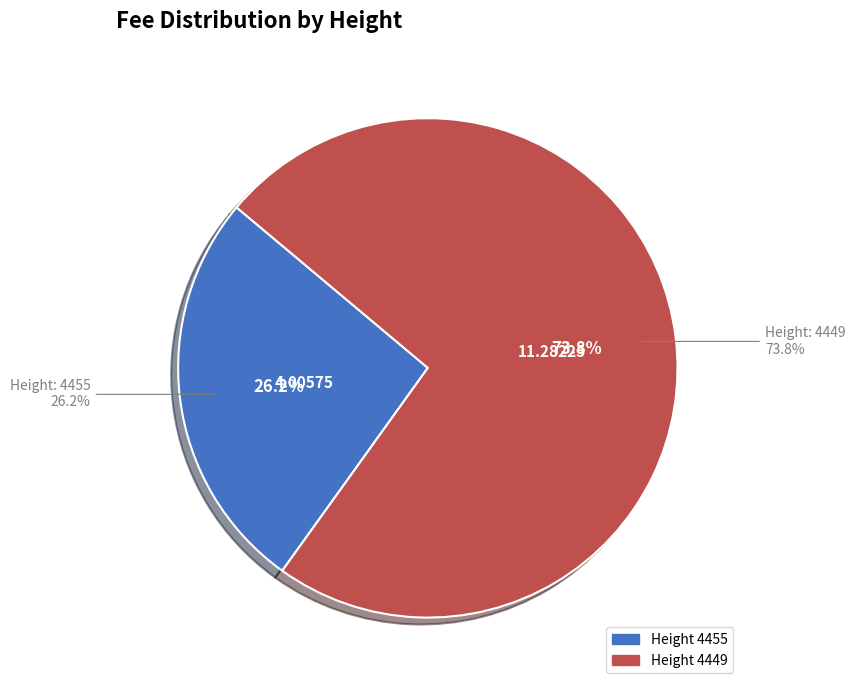

Which has a higher value, 4449 or 4455?

4449